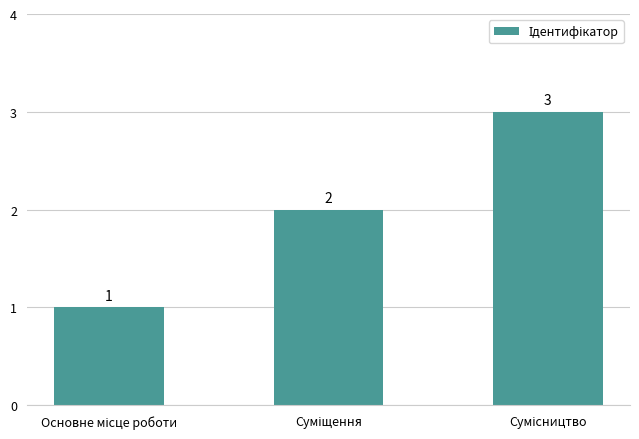

What is the value of the 2nd bar from the left?

2